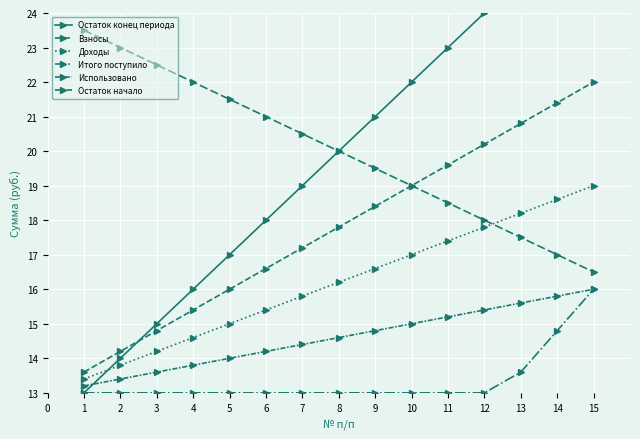

True or false: Остаток конец периода has more than 2 points higher than both neighbors.

False